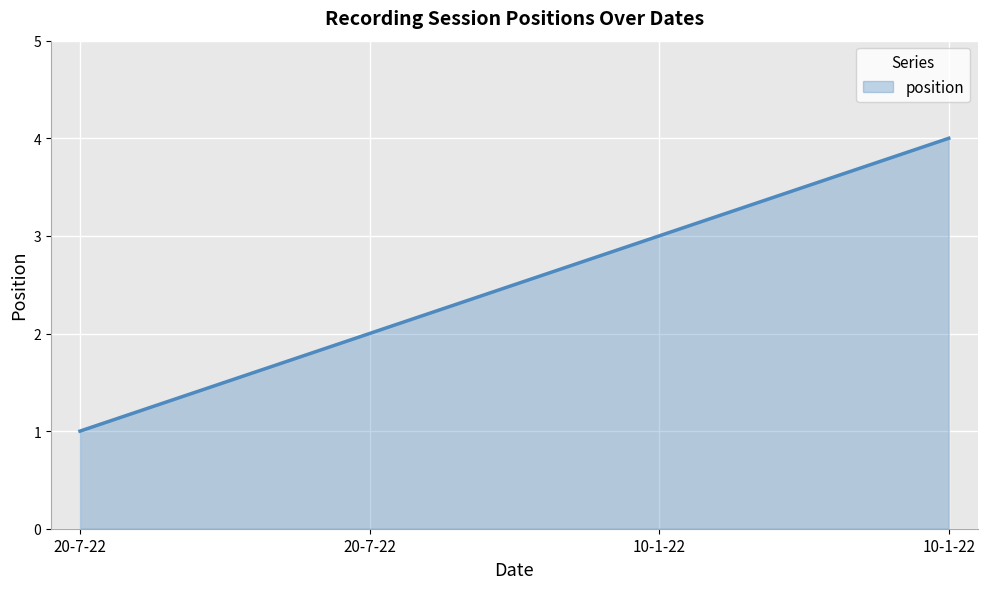

What is the label of the 1st point from the left?

20-7-22